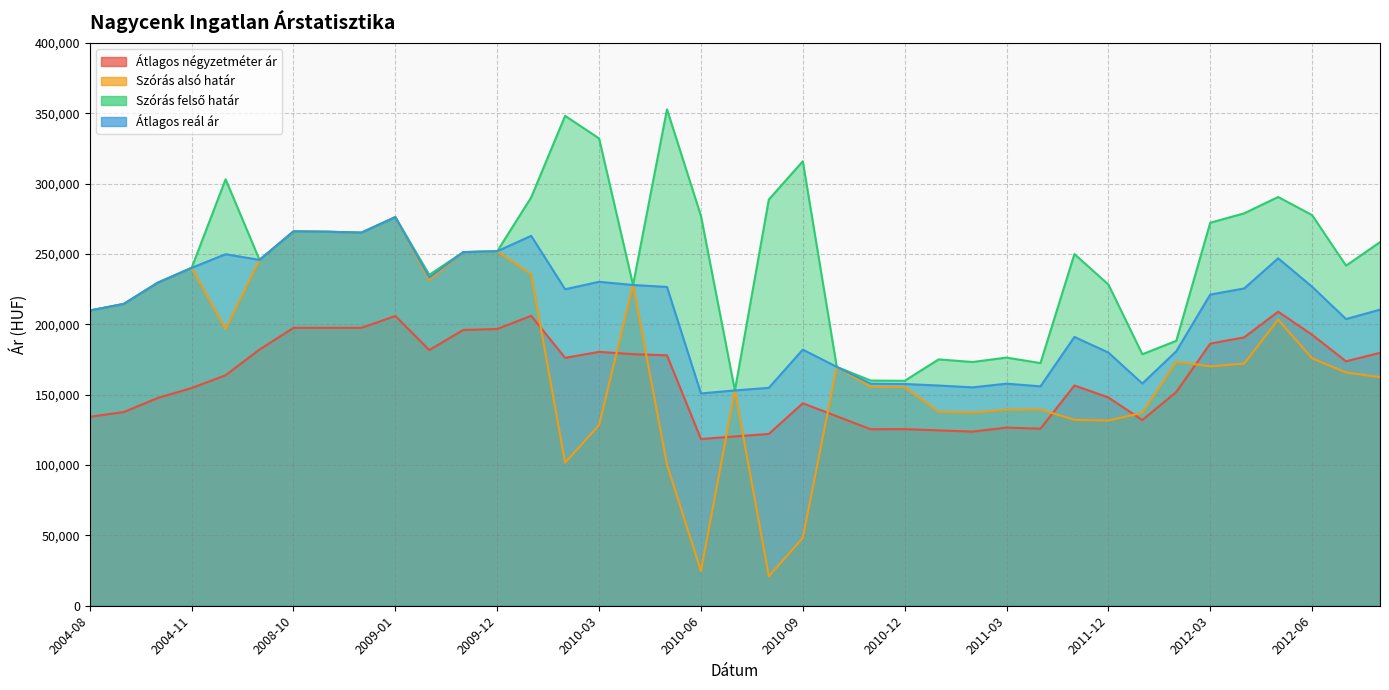

At 2012-04, list the series in order from smallest to largest.

Szórás alsó határ, Átlagos négyzetméter ár, Átlagos reál ár, Szórás felső határ